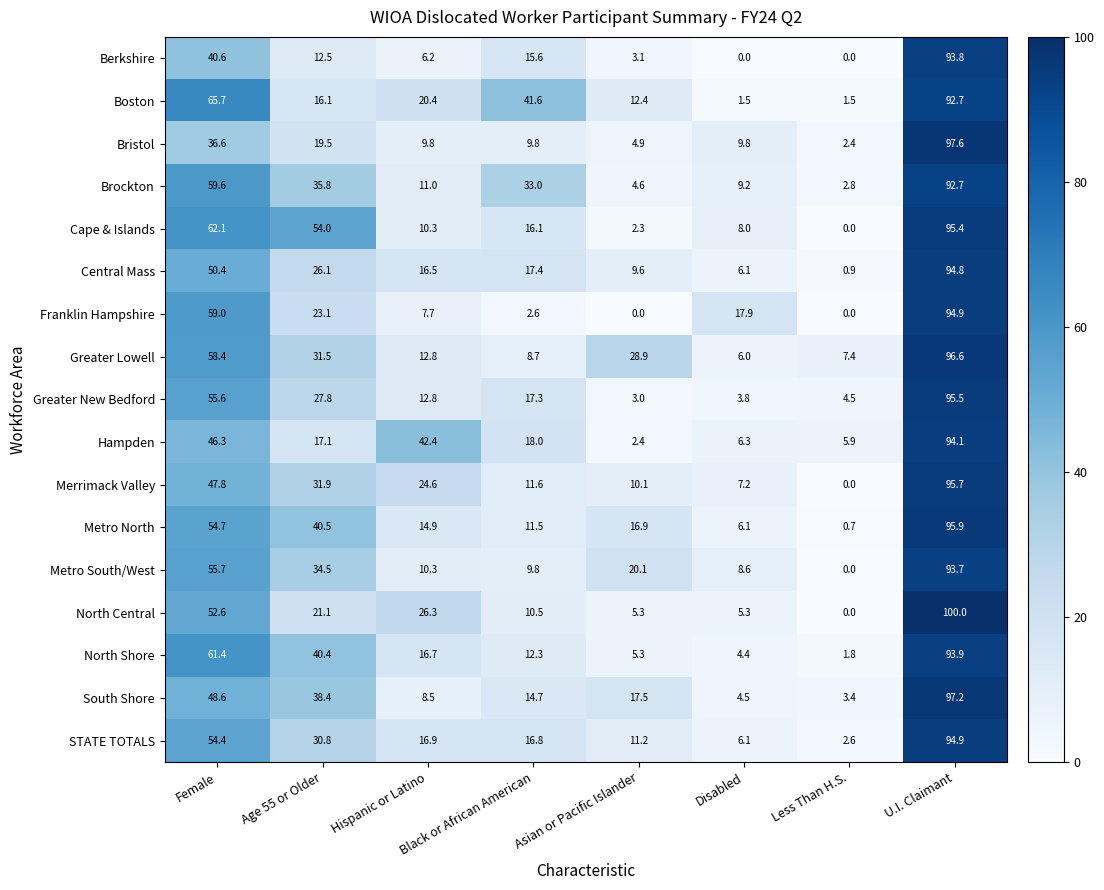

At Age 55 or Older, list the series in order from smallest to largest.

Berkshire, Boston, Hampden, Bristol, North Central, Franklin Hampshire, Central Mass, Greater New Bedford, STATE TOTALS, Greater Lowell, Merrimack Valley, Metro South/West, Brockton, South Shore, North Shore, Metro North, Cape & Islands